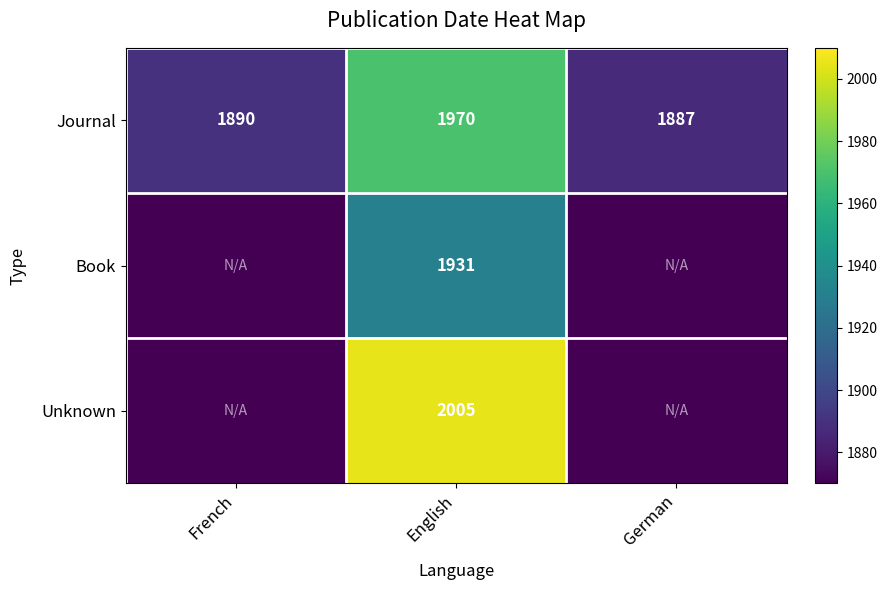

Where is Journal nearest to the value 1928?

French